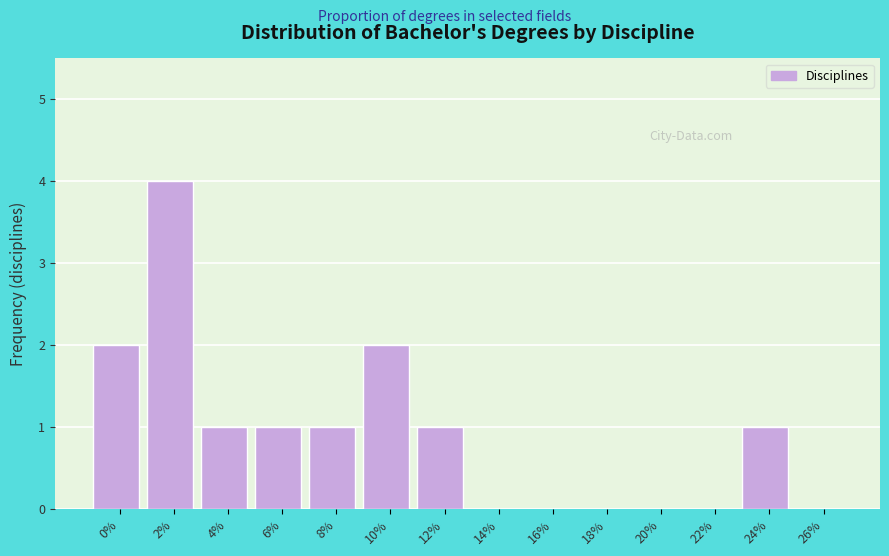

Reading right to left, transcribe all the data shown in this chart.

26%=0	24%=1	22%=0	20%=0	18%=0	16%=0	14%=0	12%=1	10%=2	8%=1	6%=1	4%=1	2%=4	0%=2